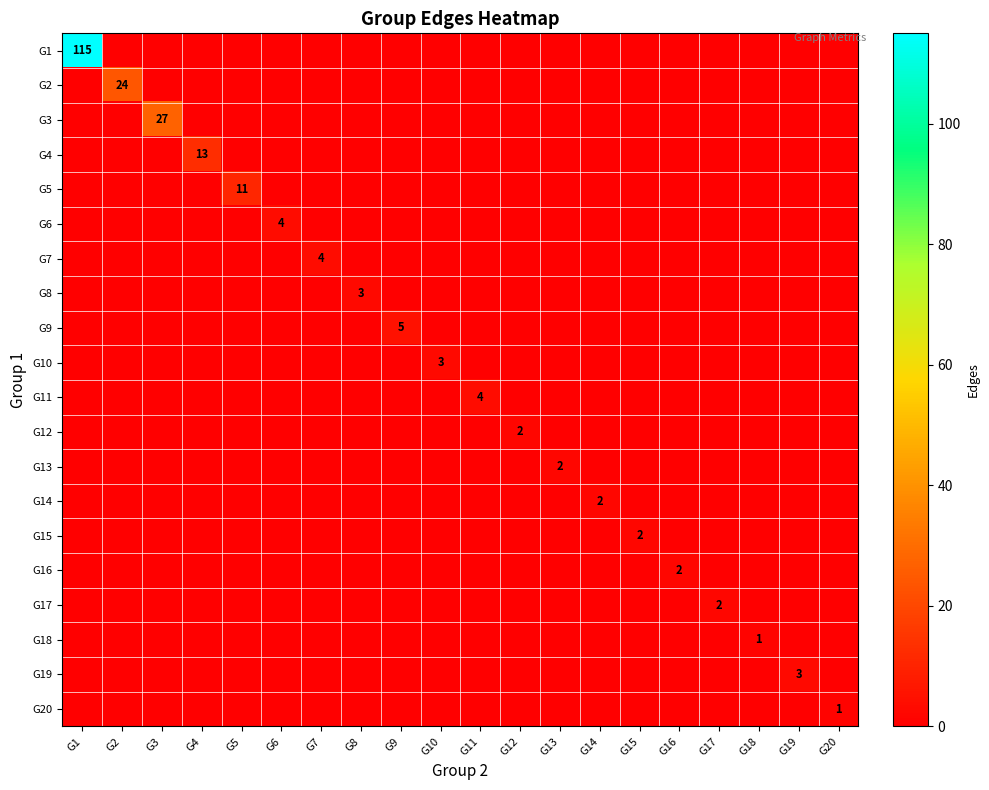

At which category is the sum across all series the highest?

G1